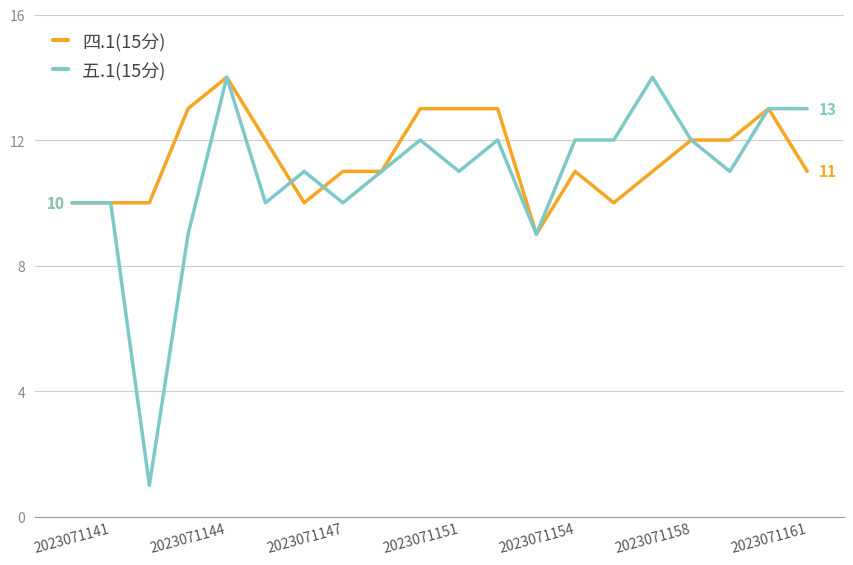

Which series has the widest spread of values?

五.1(15分)